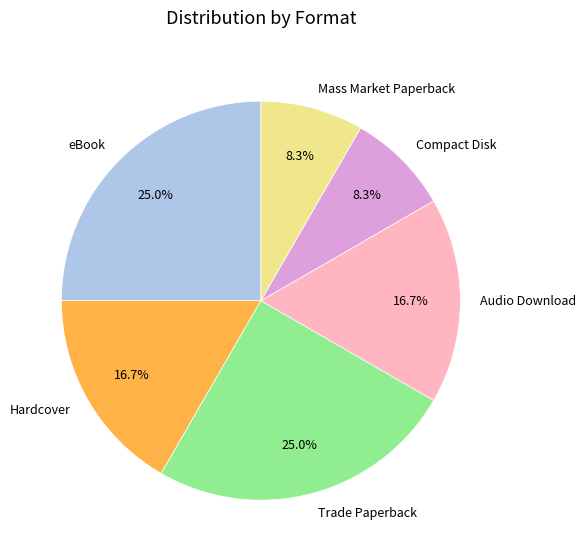

What is the total percentage of Hardcover and Mass Market Paperback?

25.0%